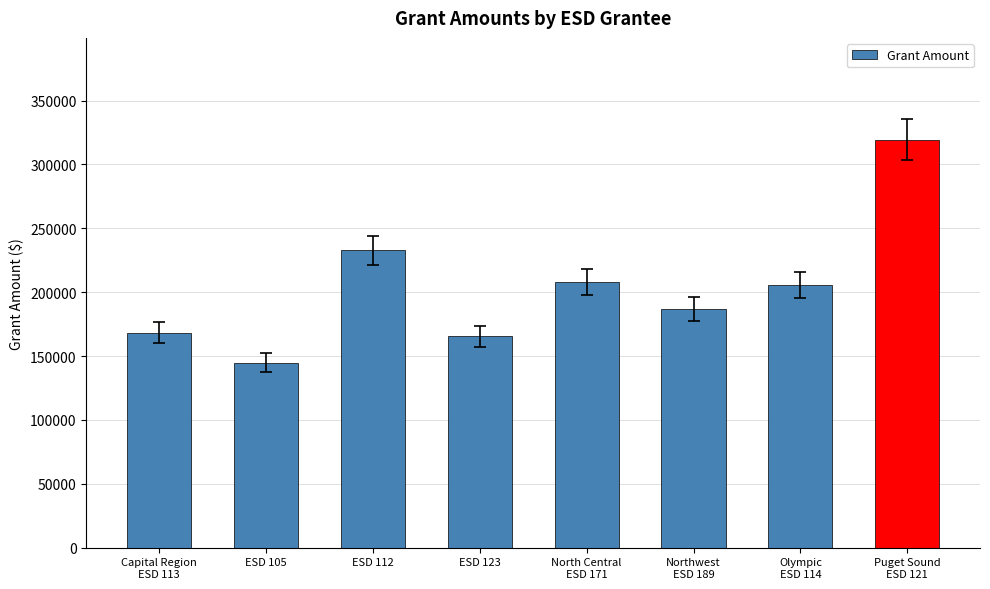

What is the sum of the values at ESD 112 and North Central
ESD 171?

440863